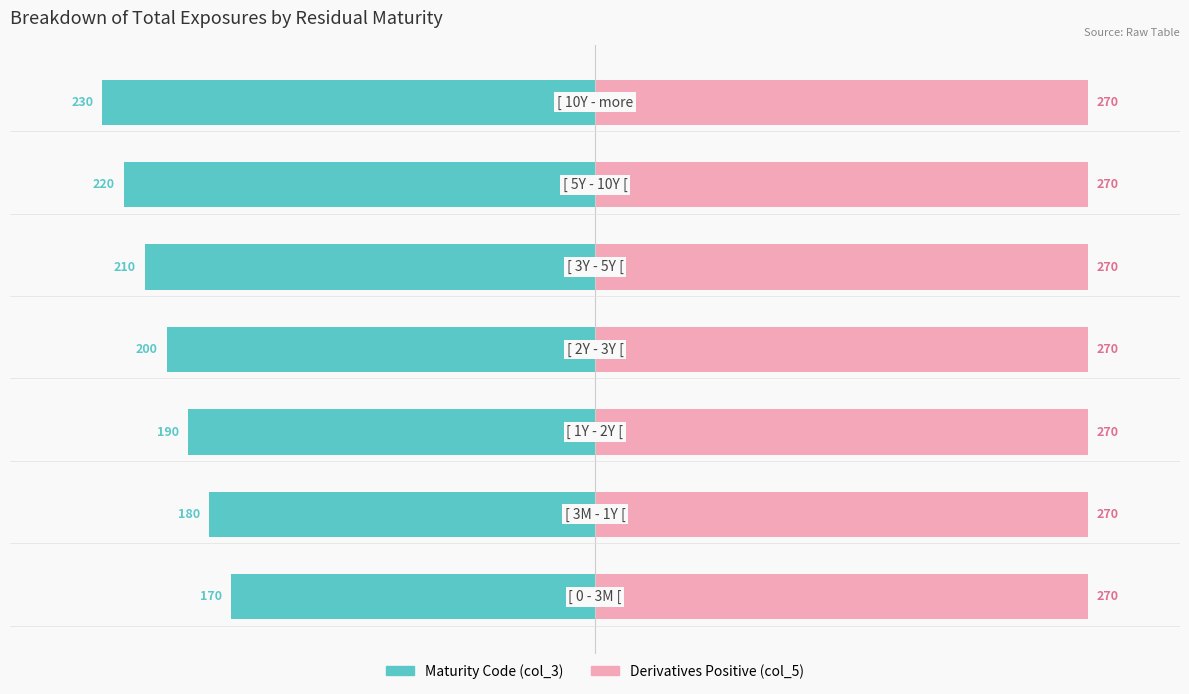

How many groups of bars are there?

7